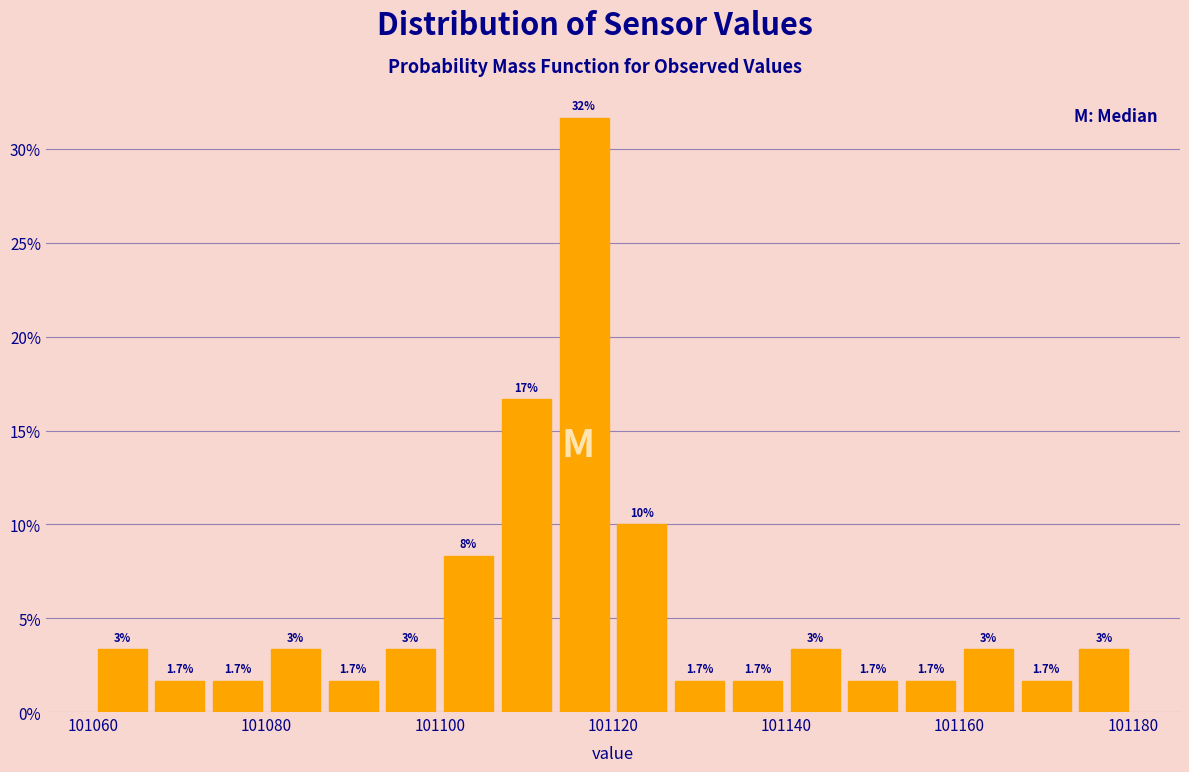

Around what value on the x-axis is the tallest bar? Give the approximate position of its centre, as read against the axis.

101116